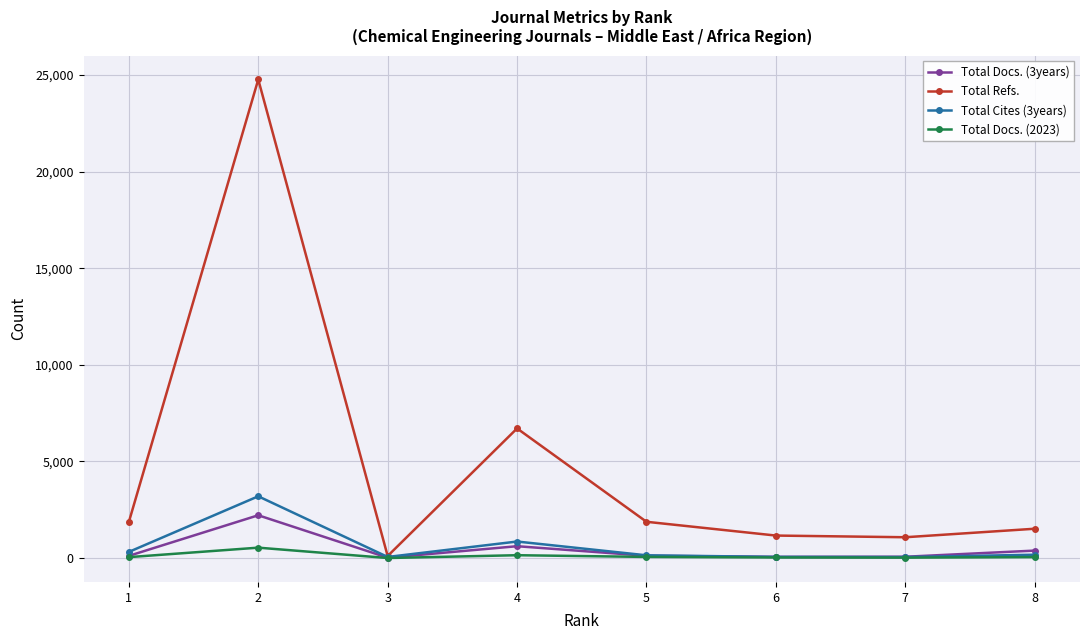

Does the chart have visible grid lines?

Yes